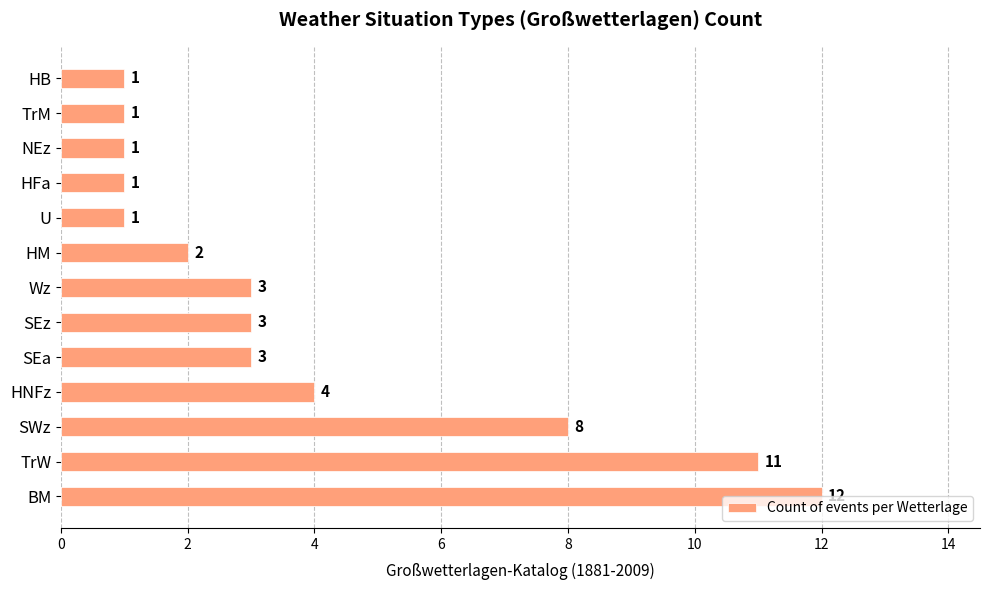

The value at U is 0. True or false?

False